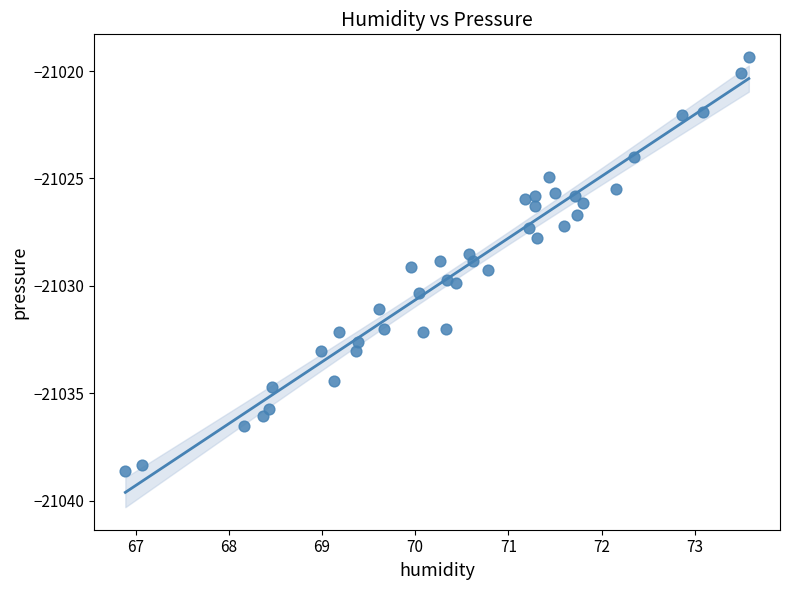

What is the range of X values (max minus min)?

6.7